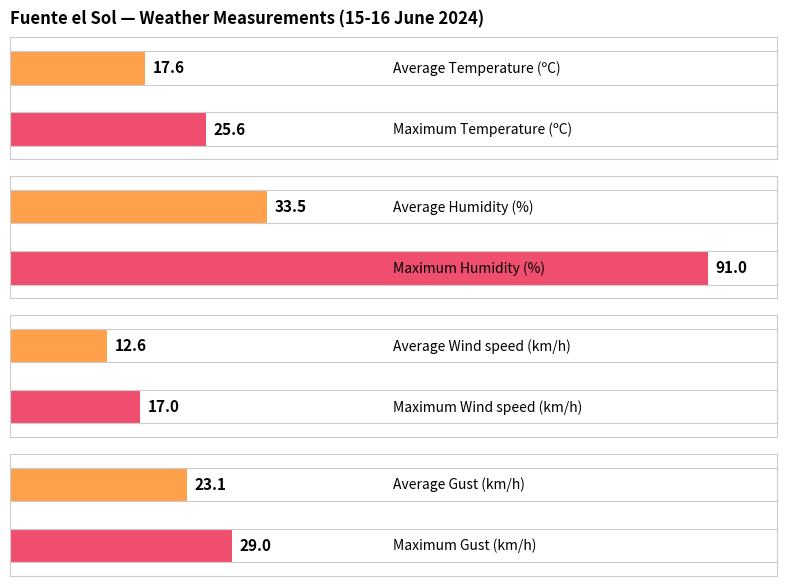

List the series in order of their overall mean, lowest first.

Wind speed (km/h), Temperature (ºC), Gust (km/h), Humidity (%)